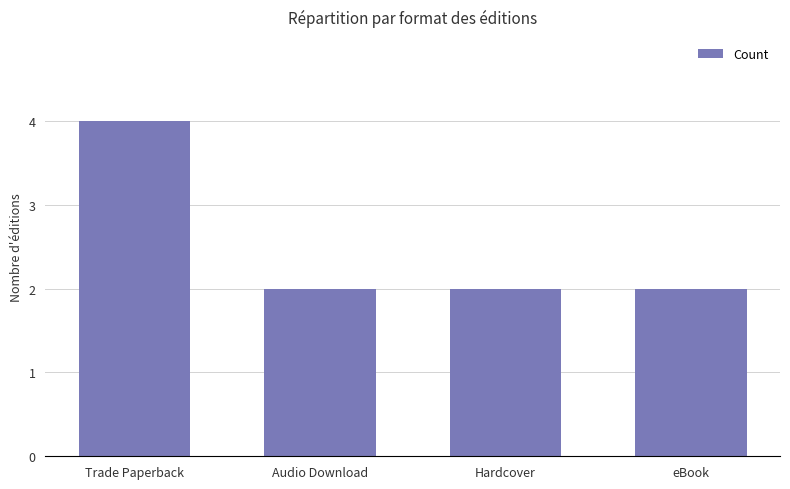

What is the sum of the values at Trade Paperback and eBook?

6